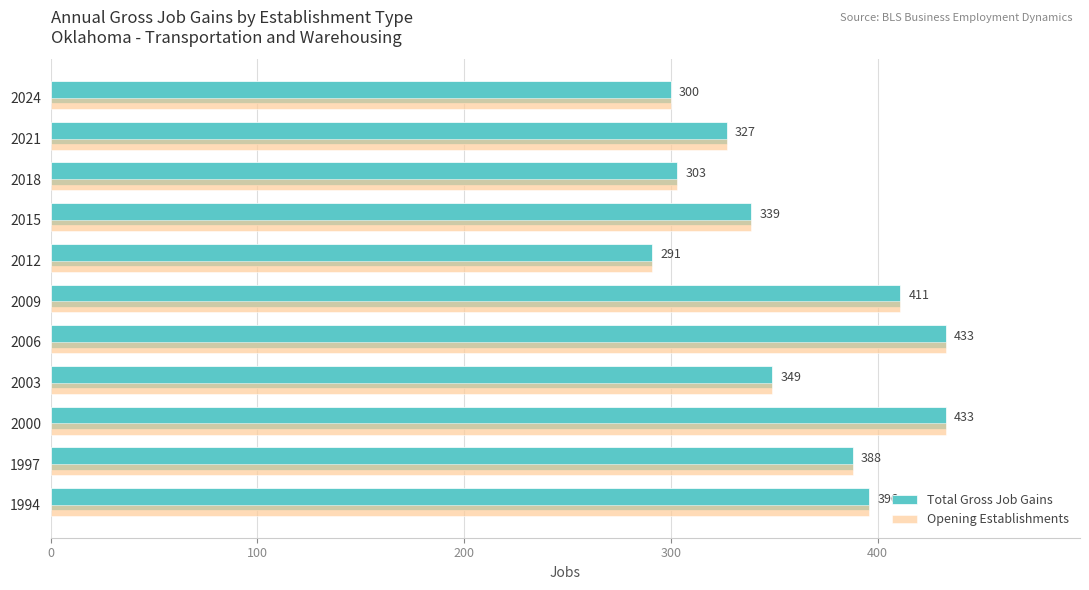

Is it true that Opening Establishments equals 570 at 2021?

False